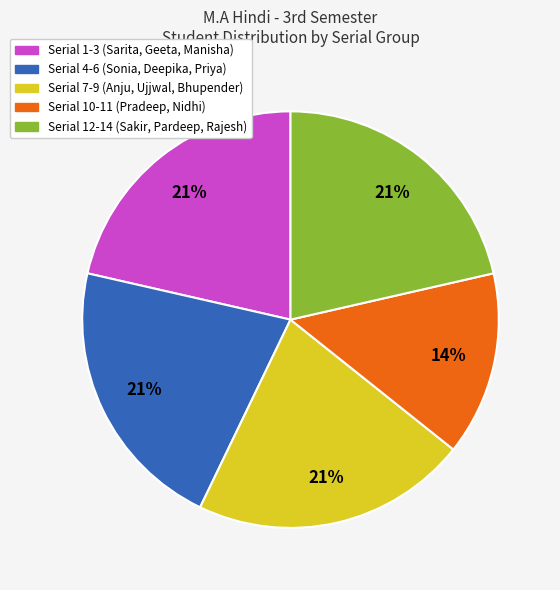

Does any single category account for the majority?

No